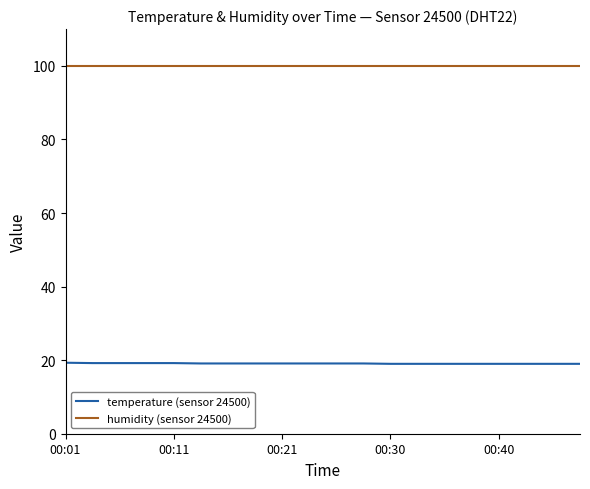

Count the number of data series in this chart.

2